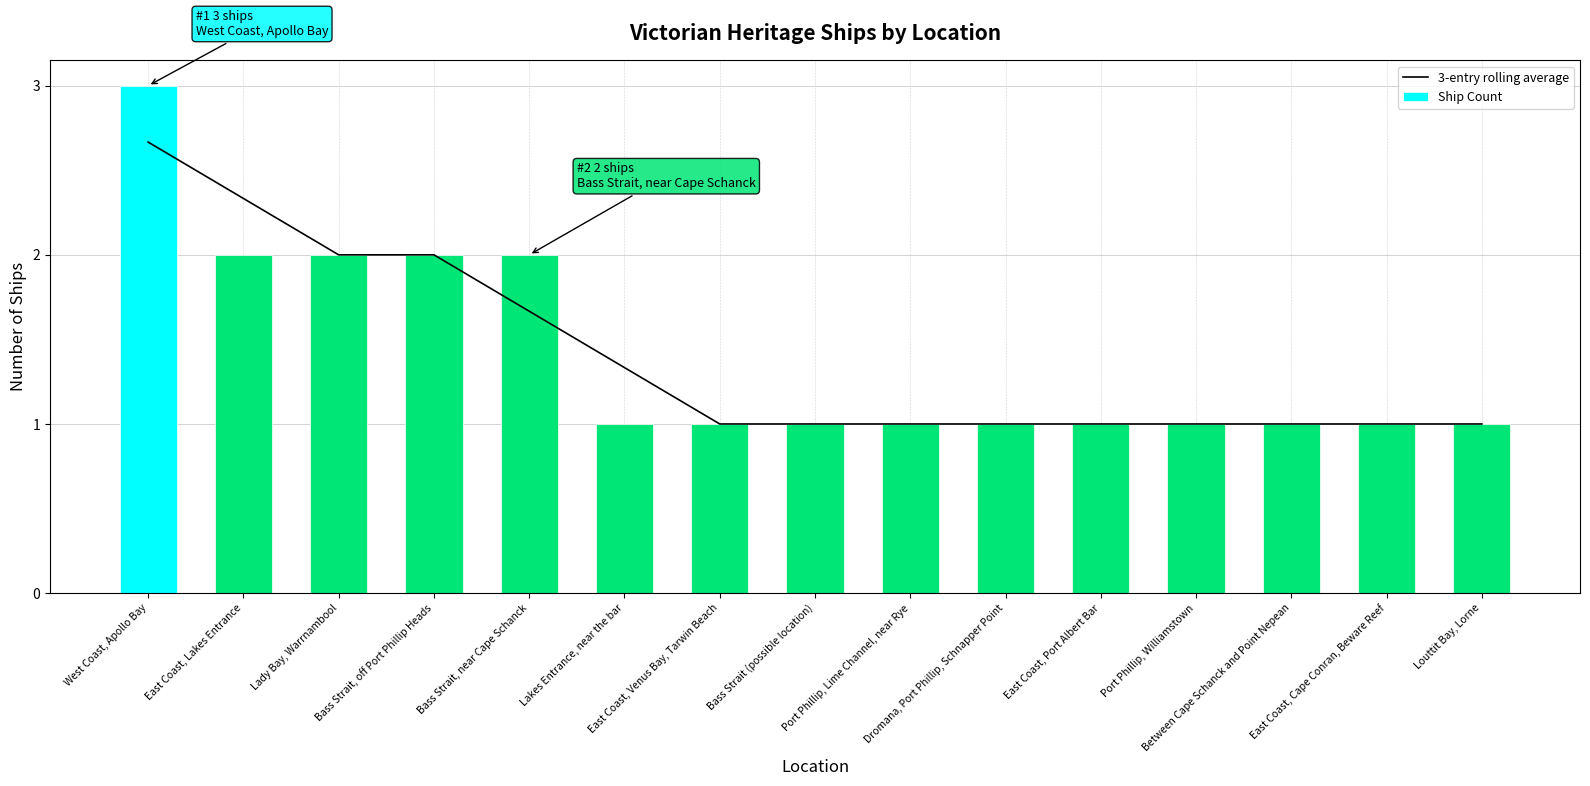

At Lakes Entrance, near the bar, list the series in order from largest to smallest.

3-entry rolling average, Ship Count